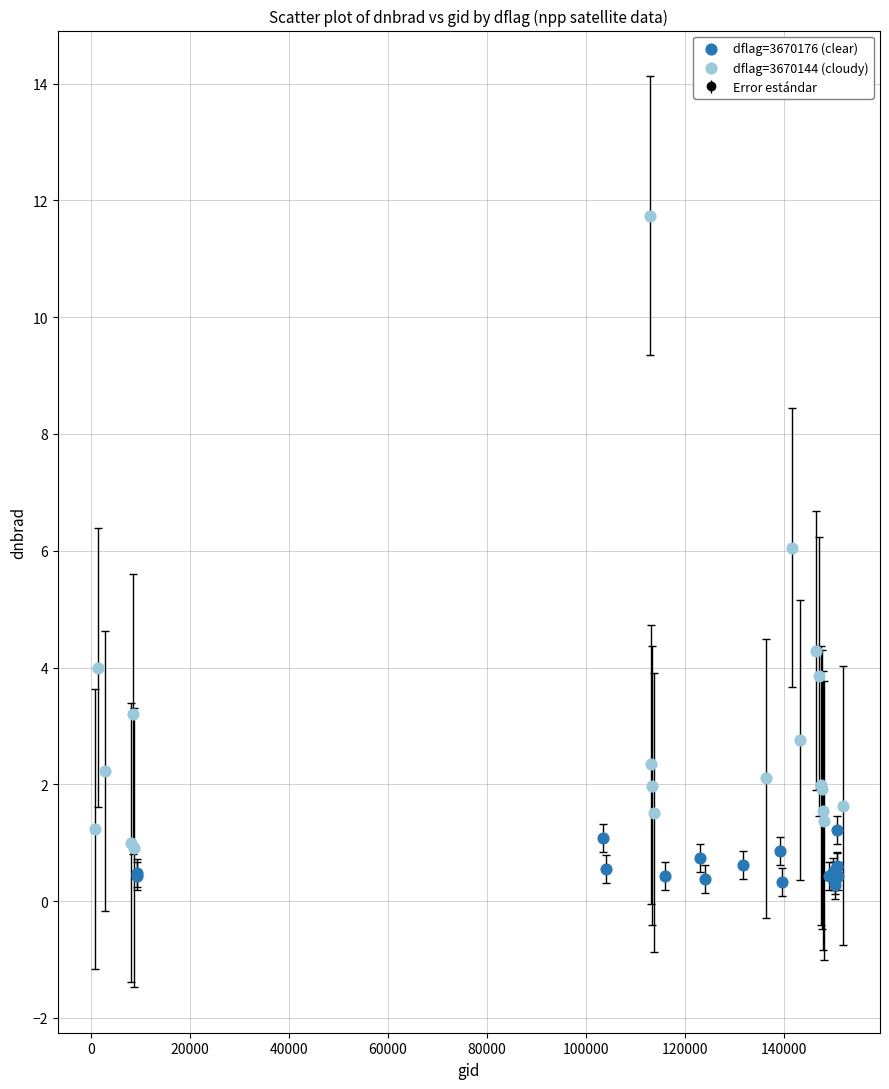

Which series reaches the maximum Y coordinate?

dflag=3670144 (cloudy)